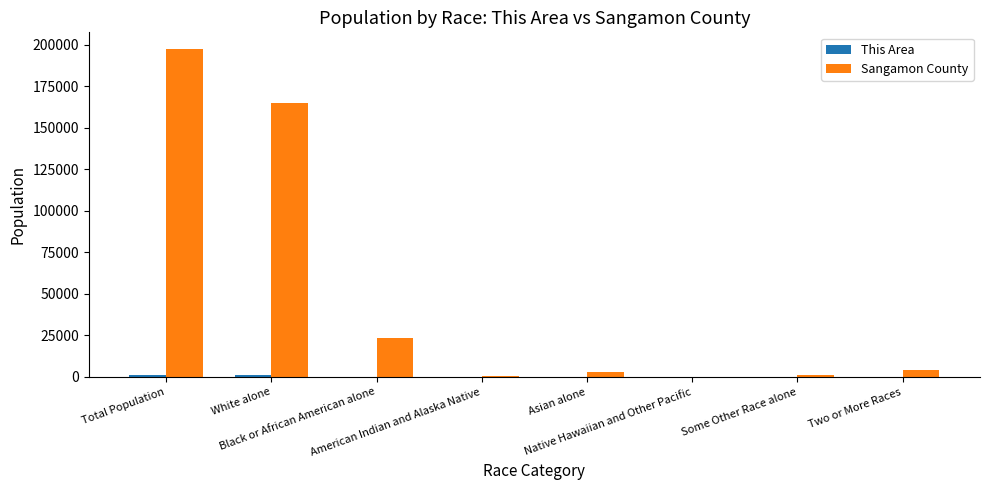

What is the maximum value shown in the chart?

197465